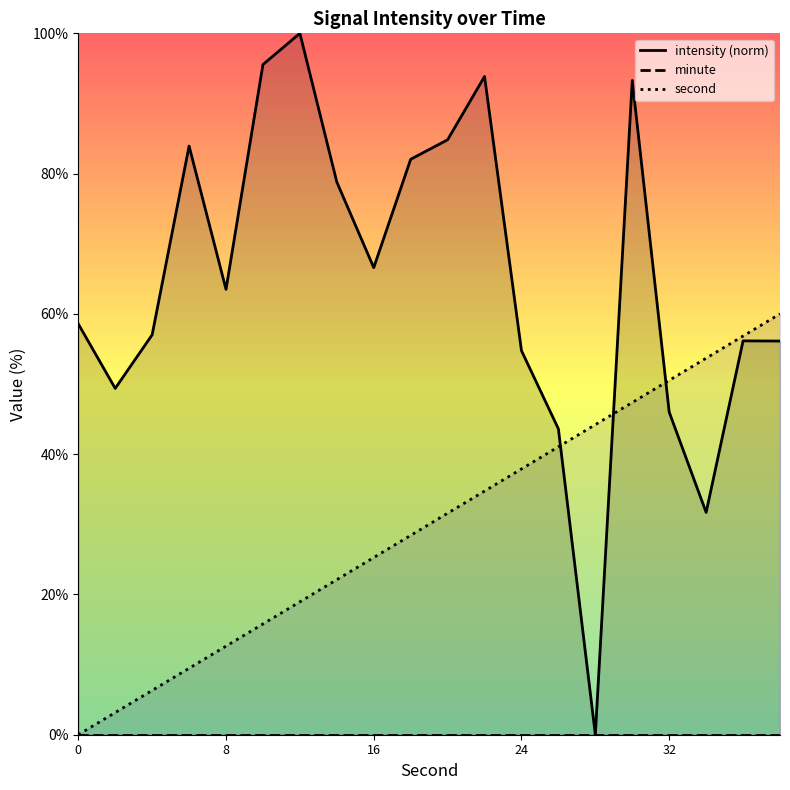

After their last crossing, which series has the higher values: intensity or second?

second